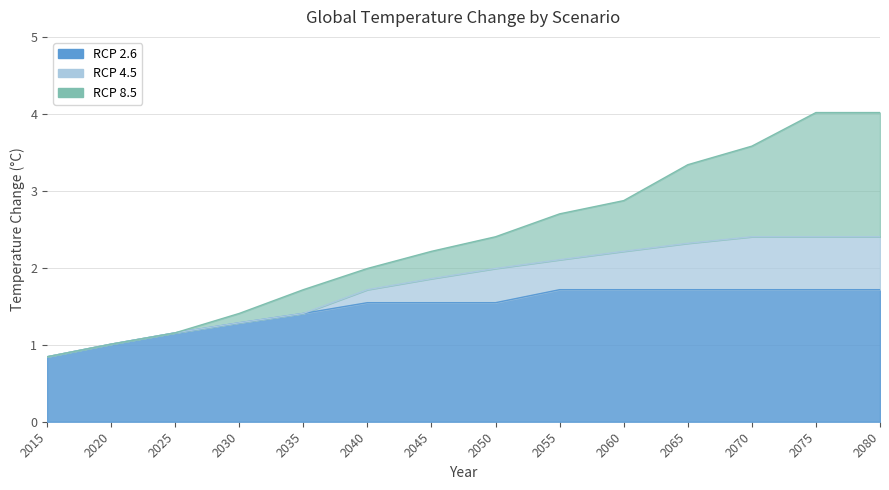

The RCP 4.5 series shows 3.2 at 2075. True or false?

False